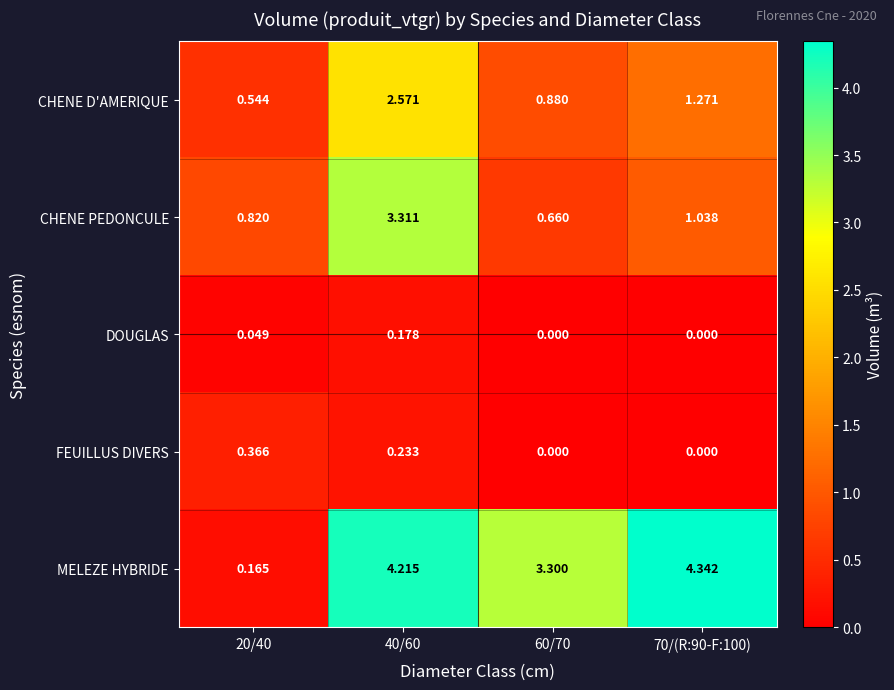

How many distinct data groups are displayed?

5